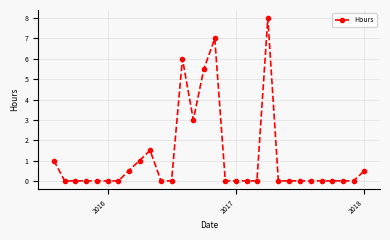

How many data points does each series have?

30